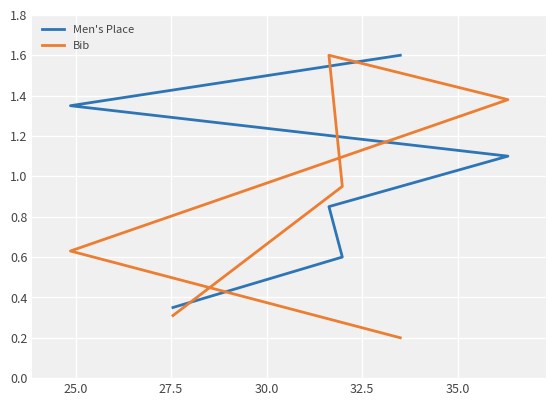

What is the sum of the Bib values at 25.0 and 35.0?

0.9